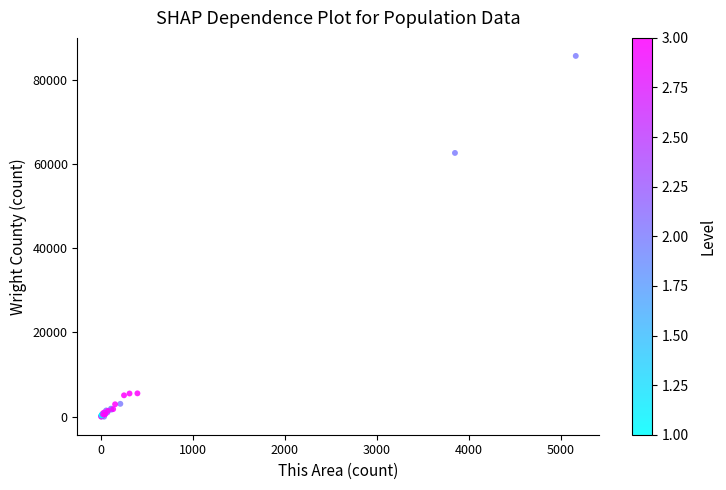

What Y value in the scatter plot is closest to 42828?

62622